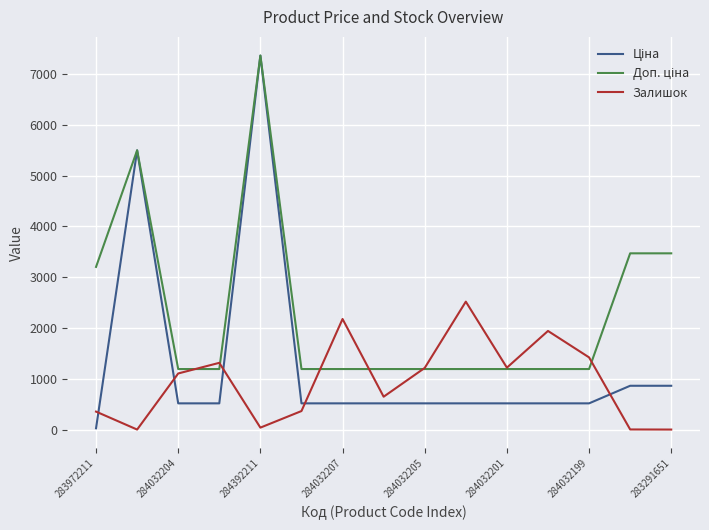

What is the maximum value for Залишок?

2522.0